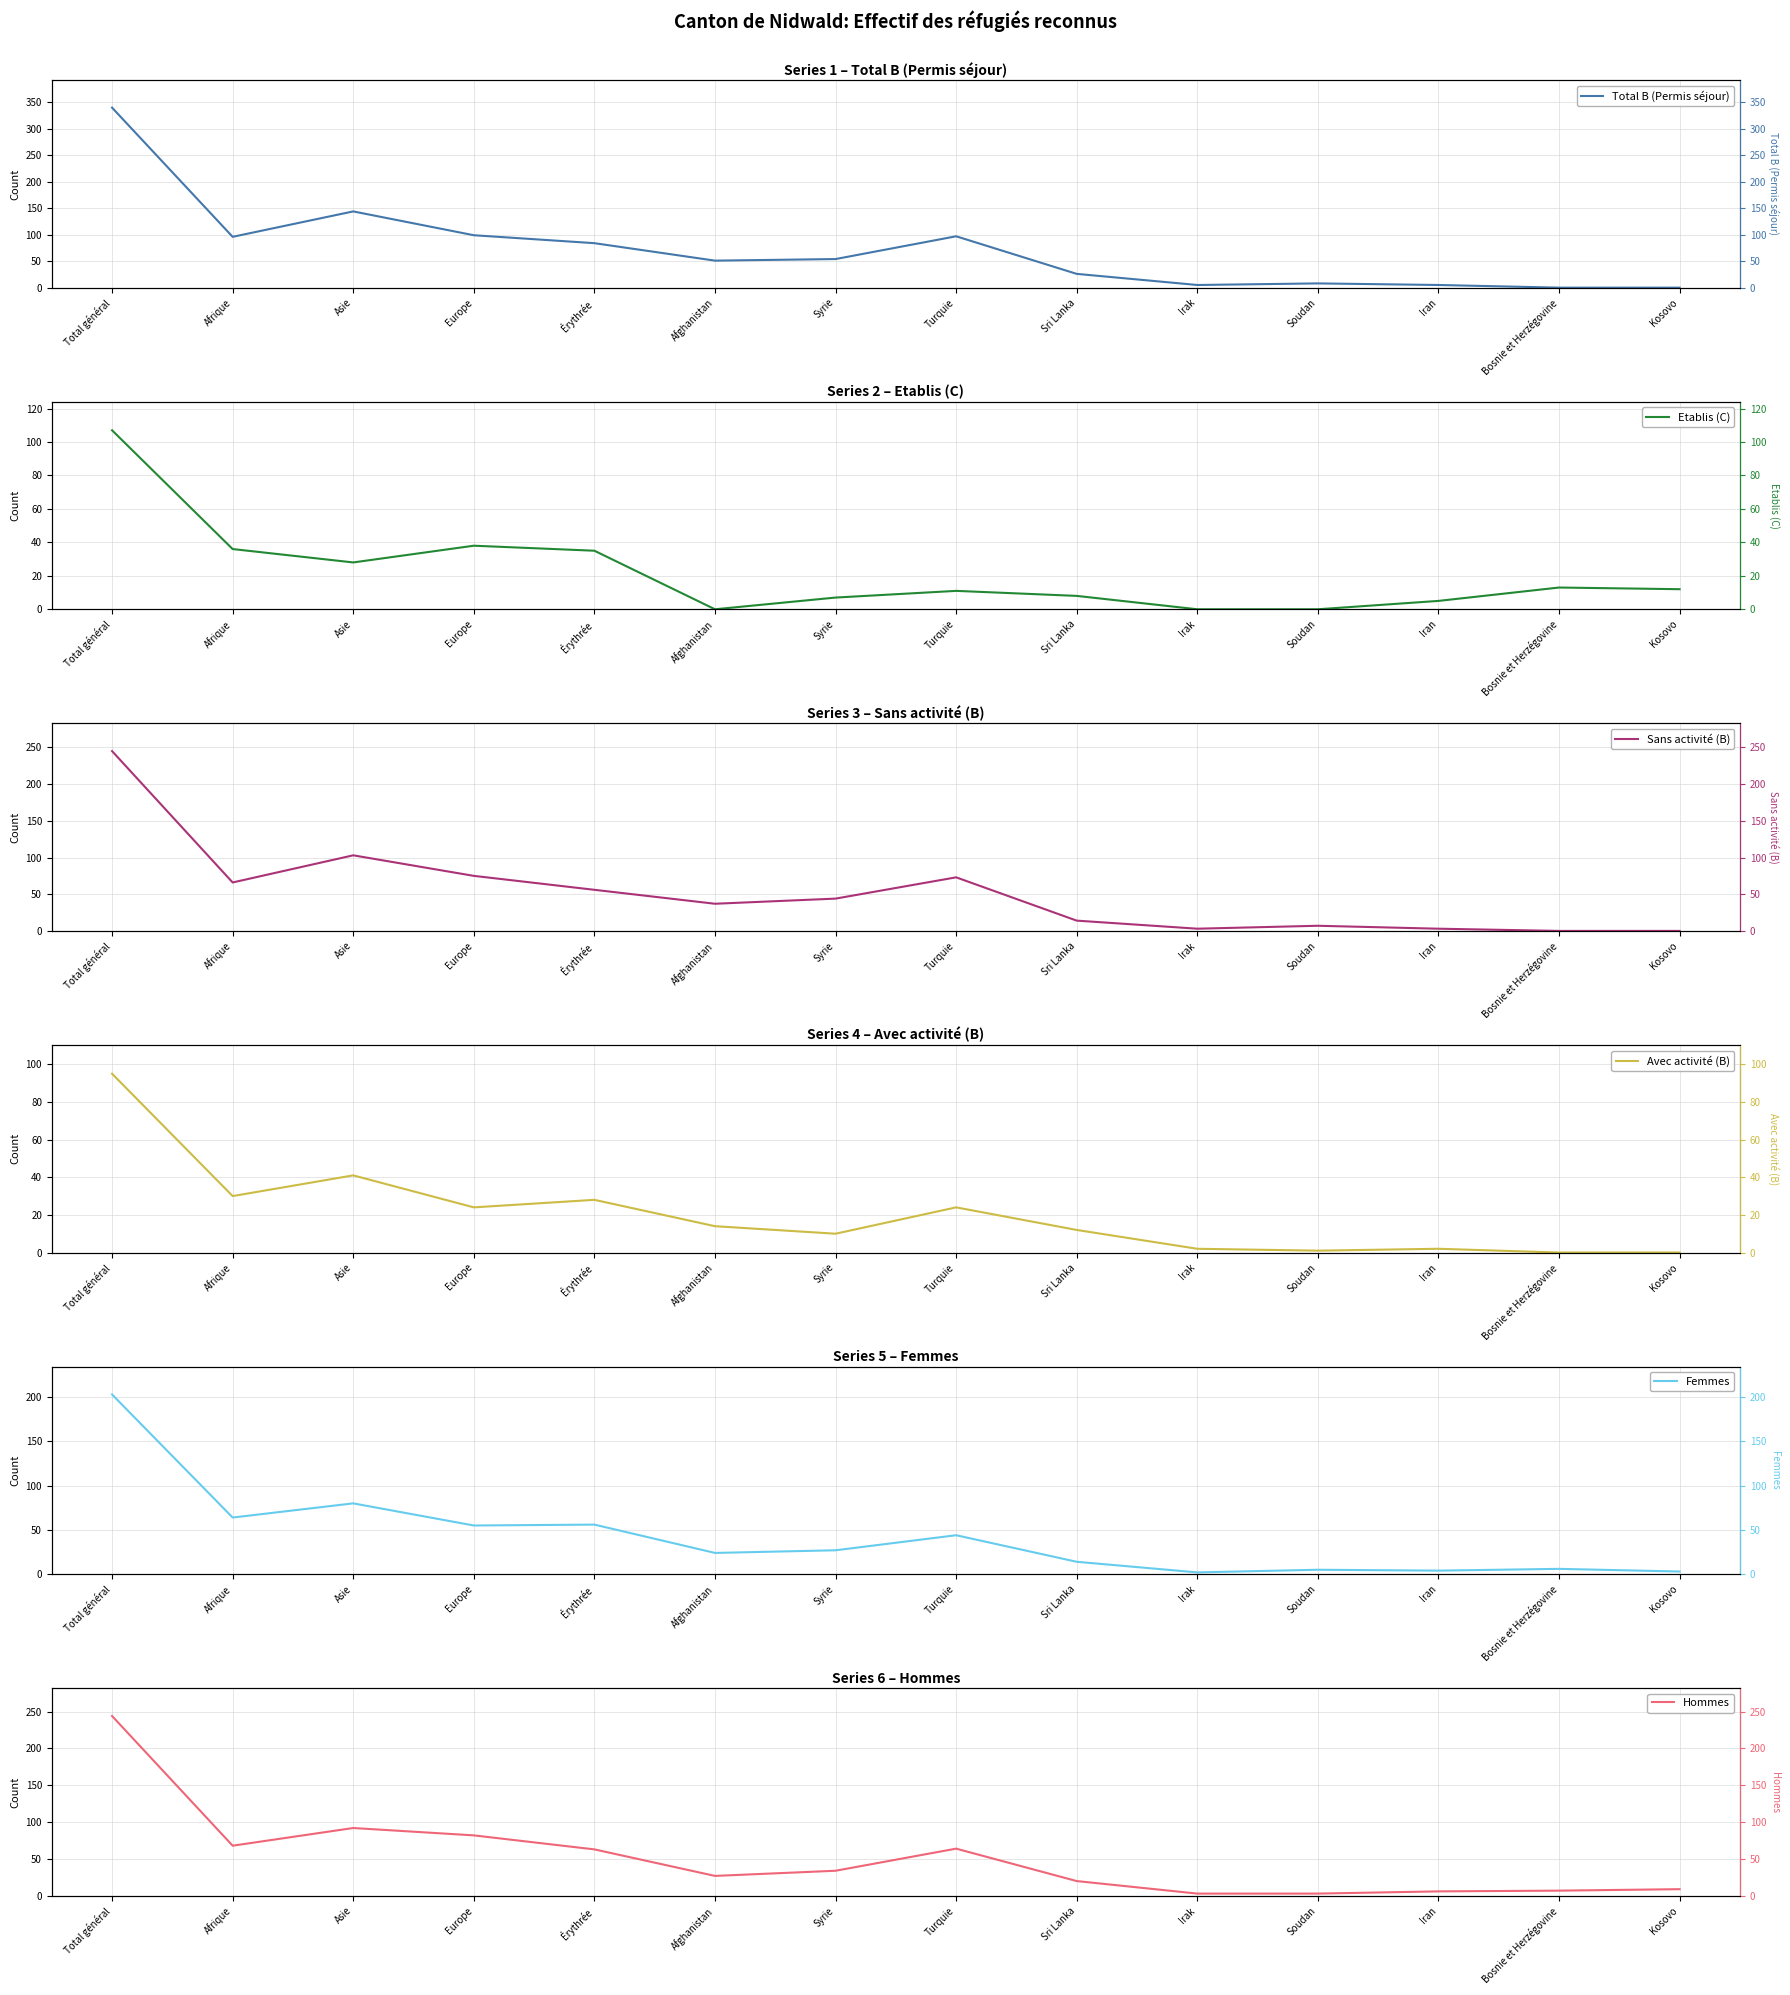

Is the value of Avec activité (B) at Sri Lanka greater than the value of Total B (Permis séjour) at Érythrée?

No